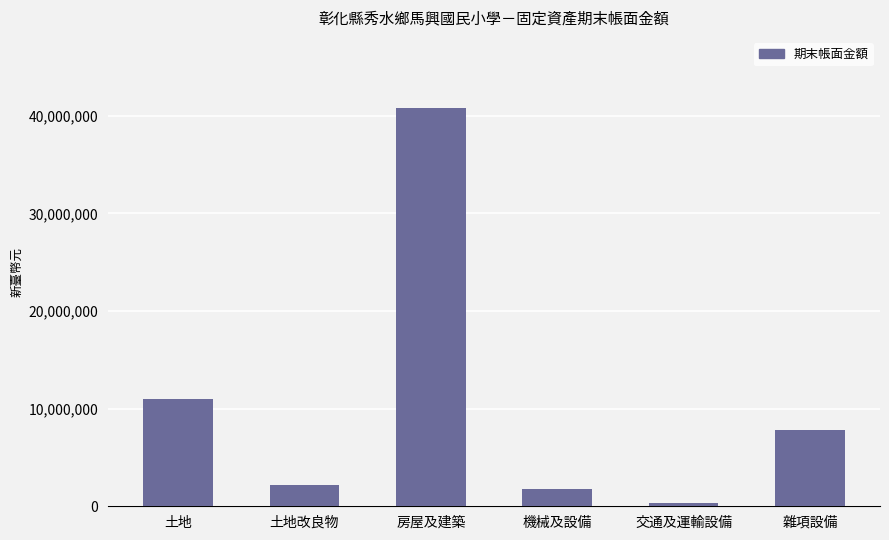

List the labels in order of value, largest first.

房屋及建築, 土地, 雜項設備, 土地改良物, 機械及設備, 交通及運輸設備